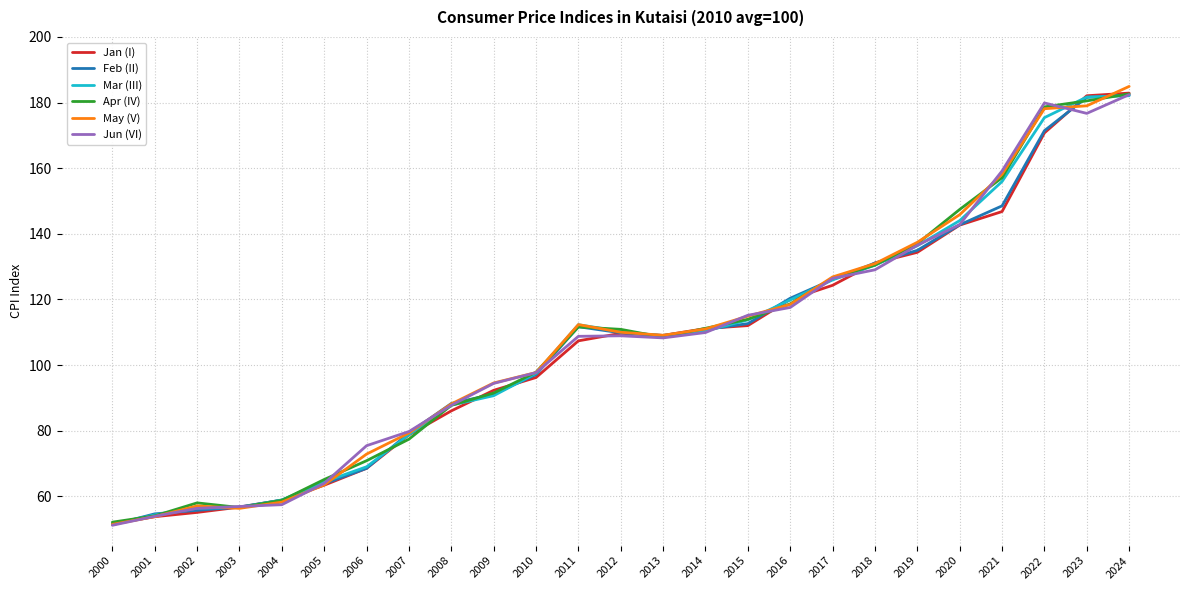

Does the chart display data point markers on the line(s)?

No